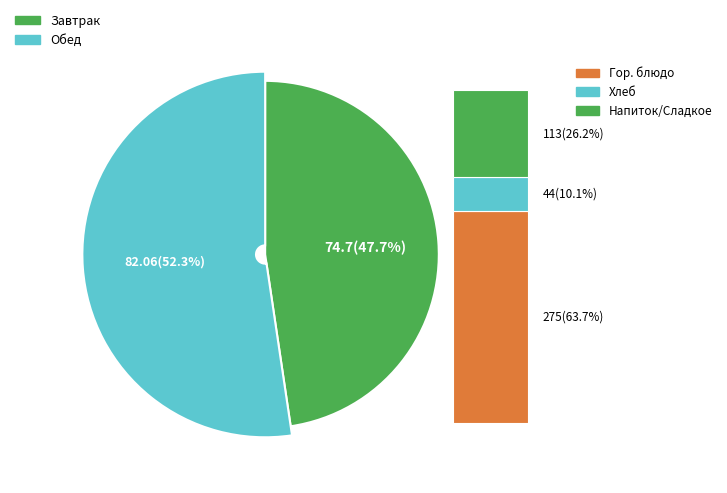

Is it true that Завтрак is 56% of the pie?

False